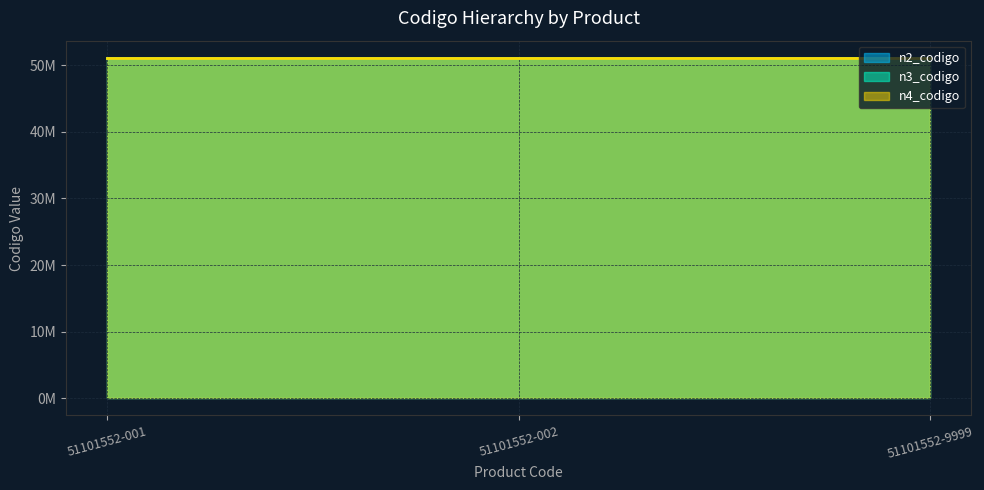

True or false: n4_codigo has a value of 11262473 at 51101552-9999.

False